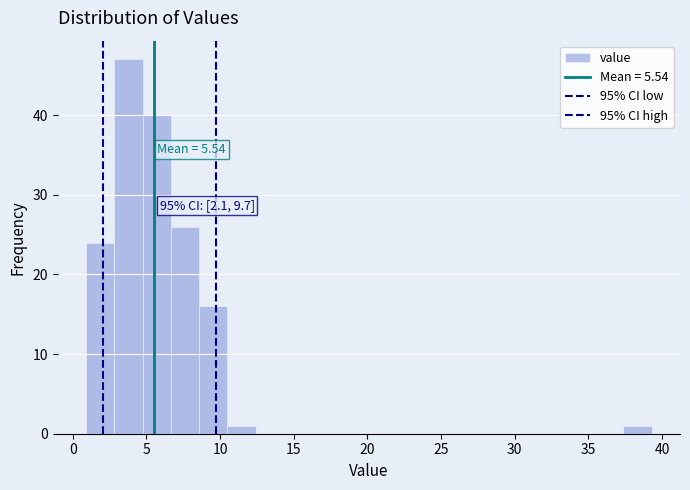

Around what value on the x-axis is the tallest bar? Give the approximate position of its centre, as read against the axis.

4.0